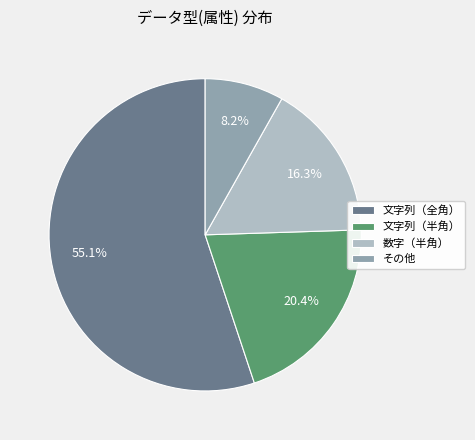

What percentage do その他 and 文字列（半角） together represent?

28.6%